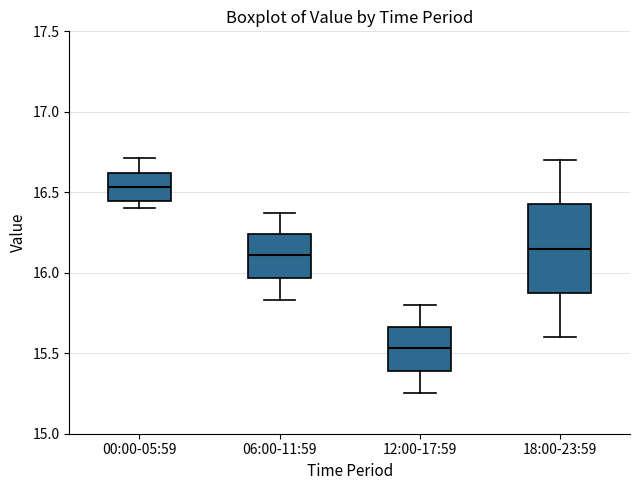

Which box's median line is the lowest?

12:00-17:59